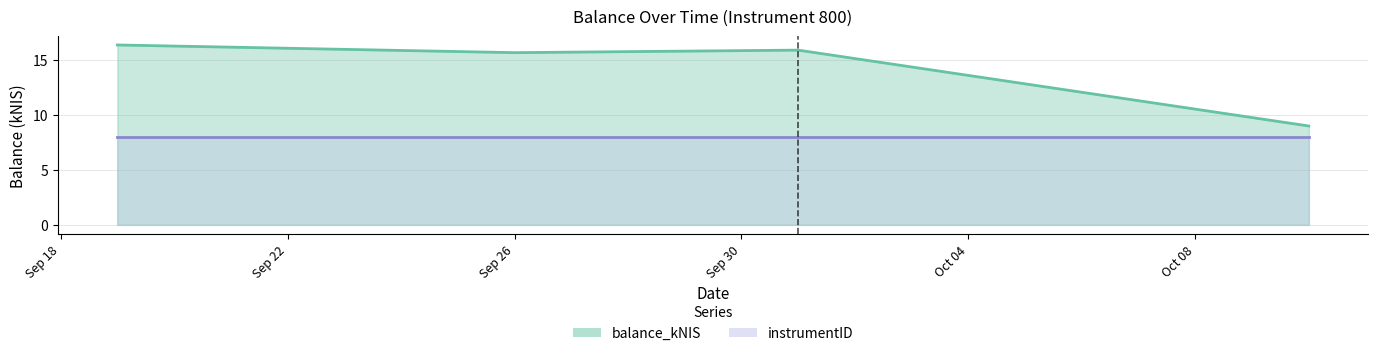

At which category does the data reach its first local peak?

2024-10-01